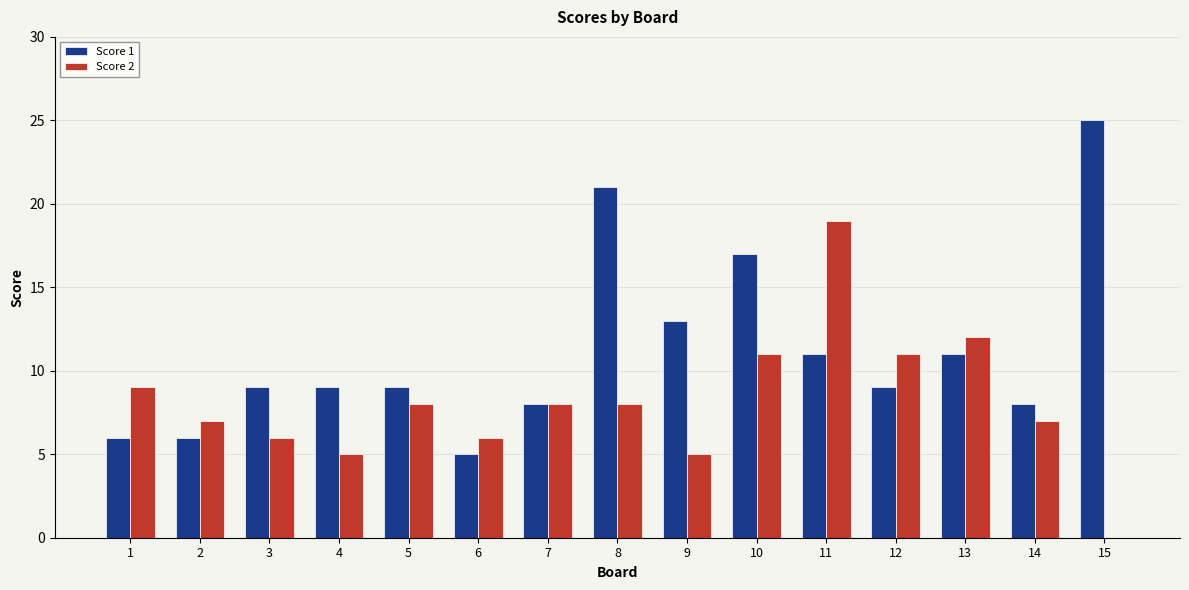

What is the sum of all Score 1 values?

167